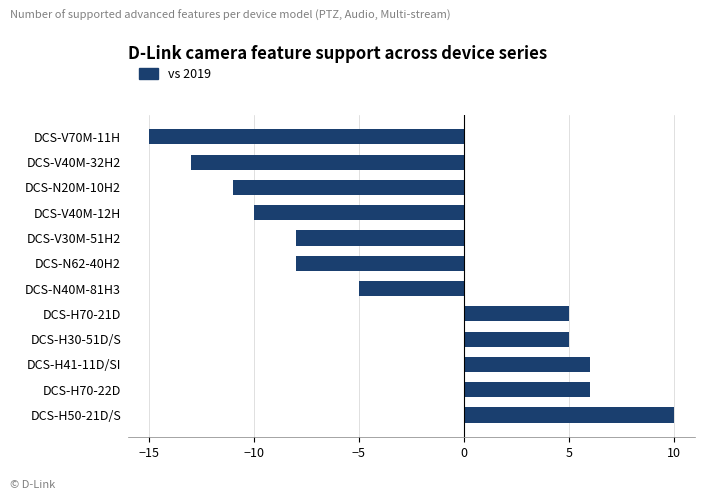

At which label is the value closest to -2?

DCS-N40M-81H3